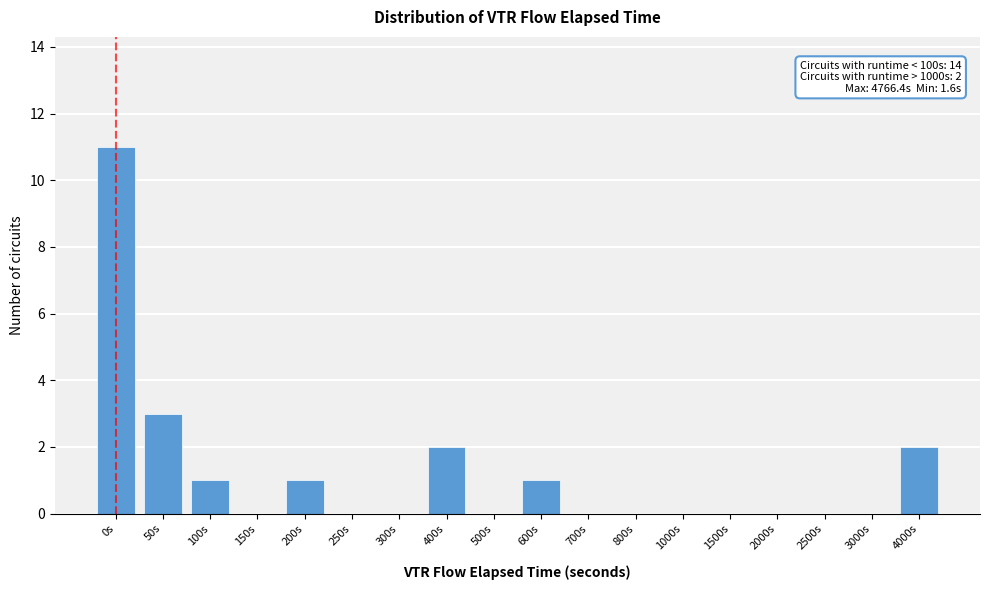

Reading left to right, transcribe all the data shown in this chart.

0s=11	50s=3	100s=1	150s=0	200s=1	250s=0	300s=0	400s=2	500s=0	600s=1	700s=0	800s=0	1000s=0	1500s=0	2000s=0	2500s=0	3000s=0	4000s=2